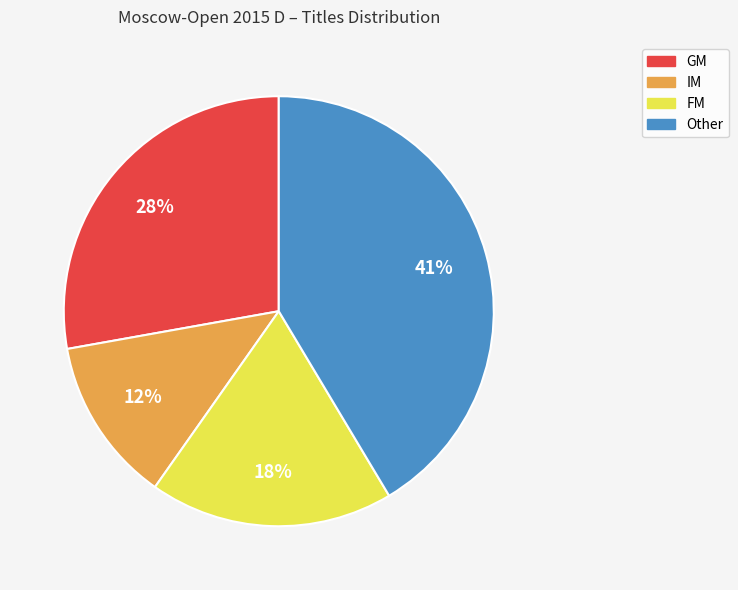

Which has a higher value, Other or IM?

Other